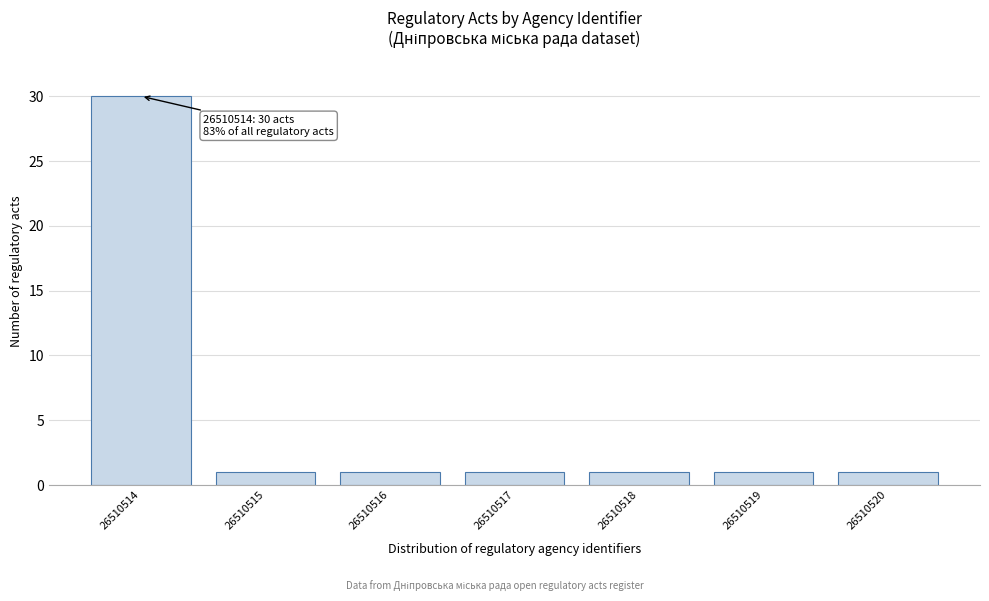

Reading right to left, extract all data points from this chart.

26510520=1	26510519=1	26510518=1	26510517=1	26510516=1	26510515=1	26510514=30